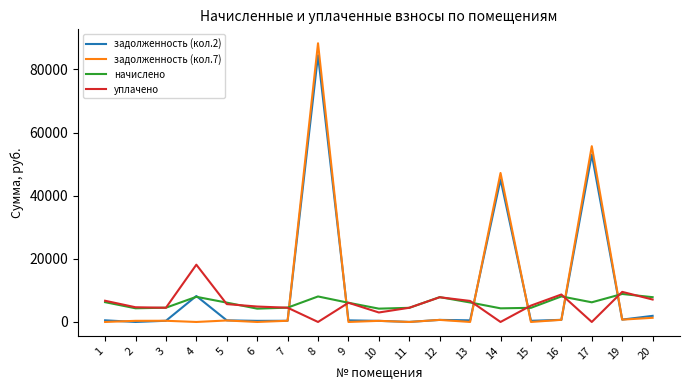

Which series ends up on top after the final intersection of уплачено and задолженность (кол.7)?

уплачено